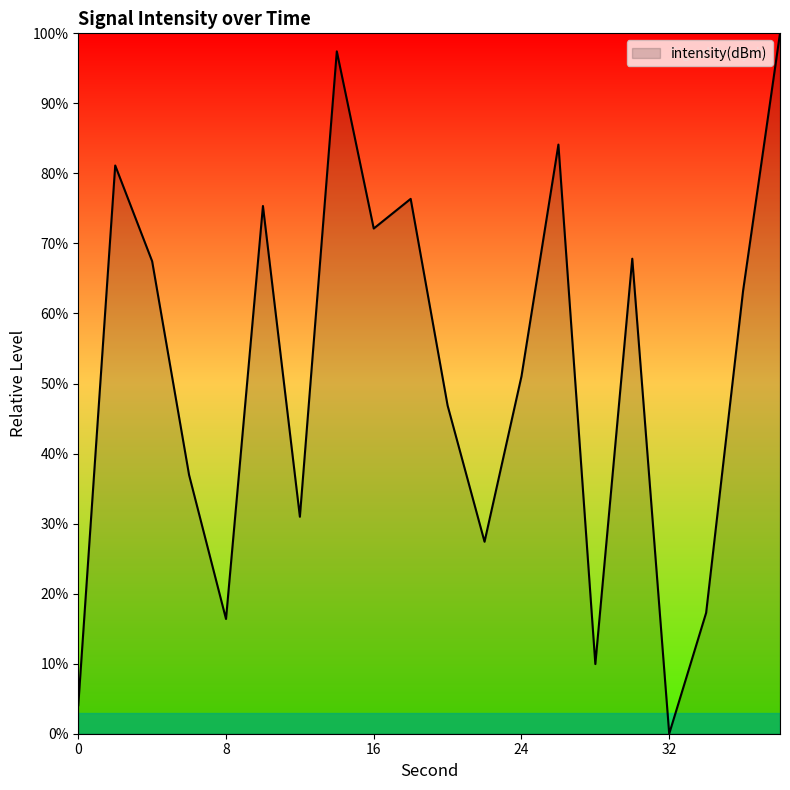

What is the maximum value shown in the chart?

100.0